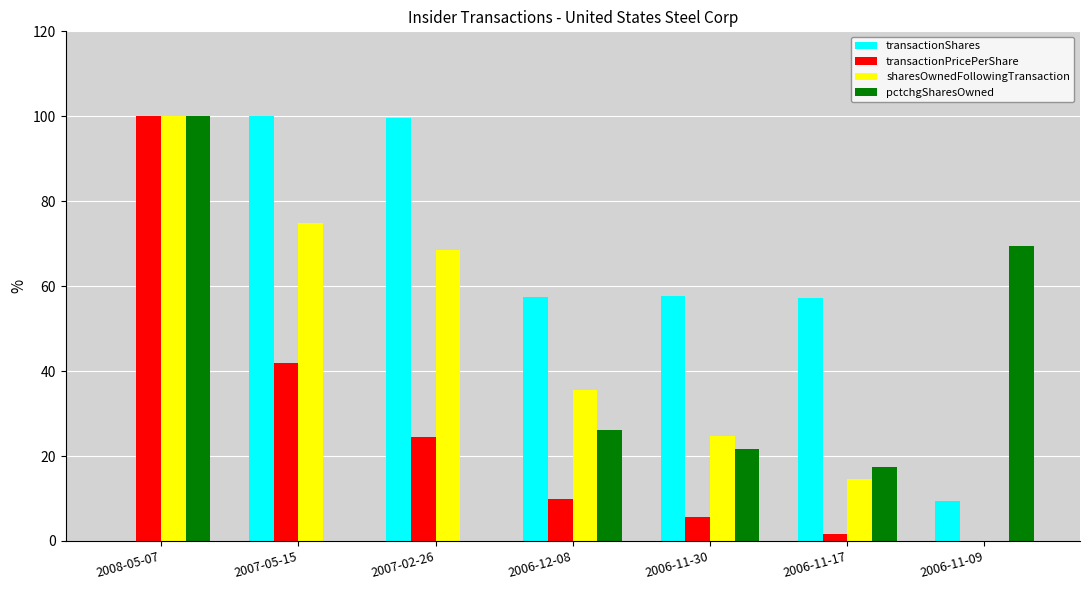

Where is sharesOwnedFollowingTransaction nearest to the value 50?

2006-12-08